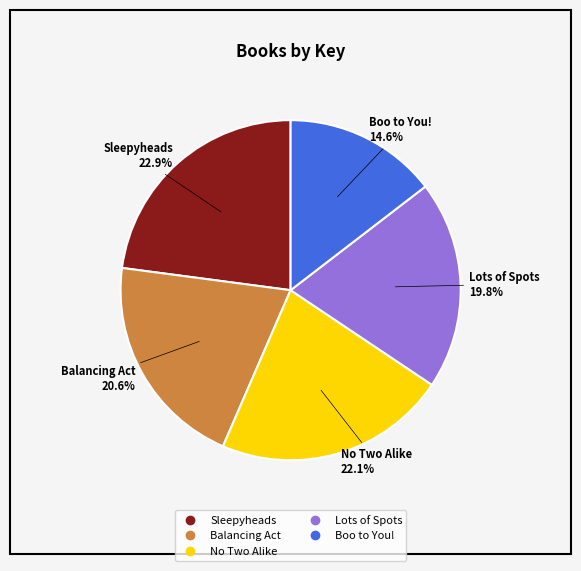

Approximately how many times larger is the value at No Two Alike compared to Sleepyheads?

1.0